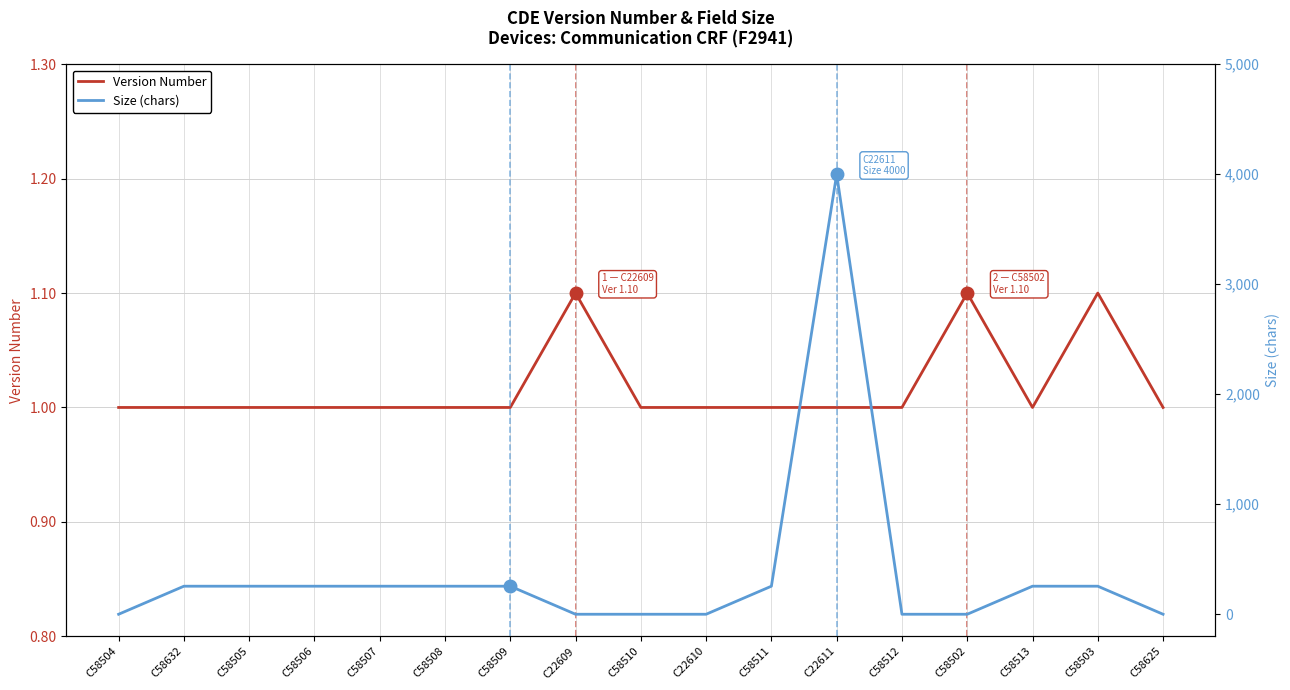

How many positive values does the Size (chars) series have?

10